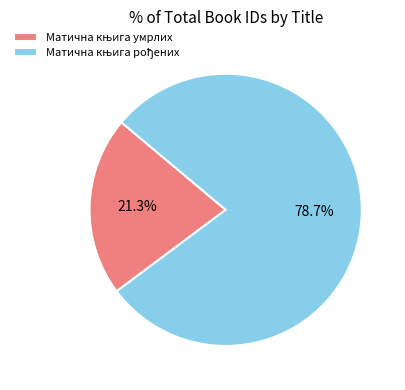

Does Матична књига рођених represent more than half of the total?

Yes